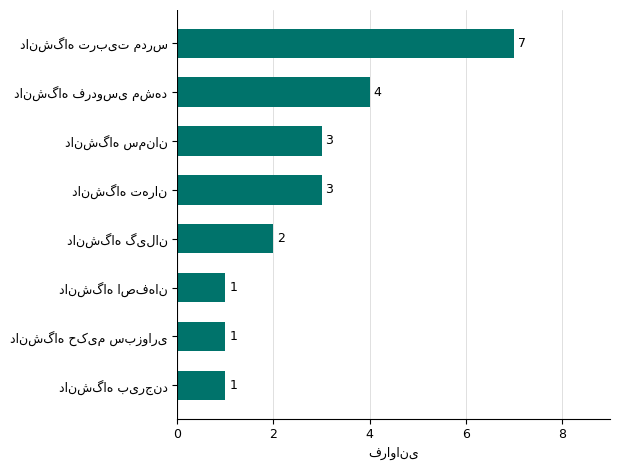

How many data points are less than 3?

4